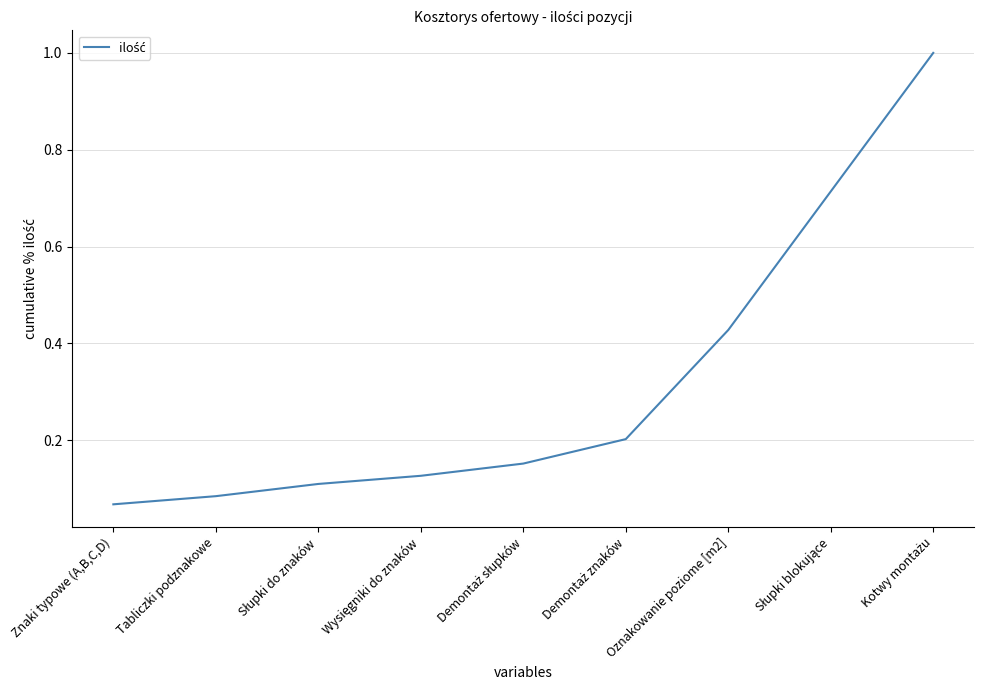

What position from the right is Oznakowanie poziome [m2]?

3